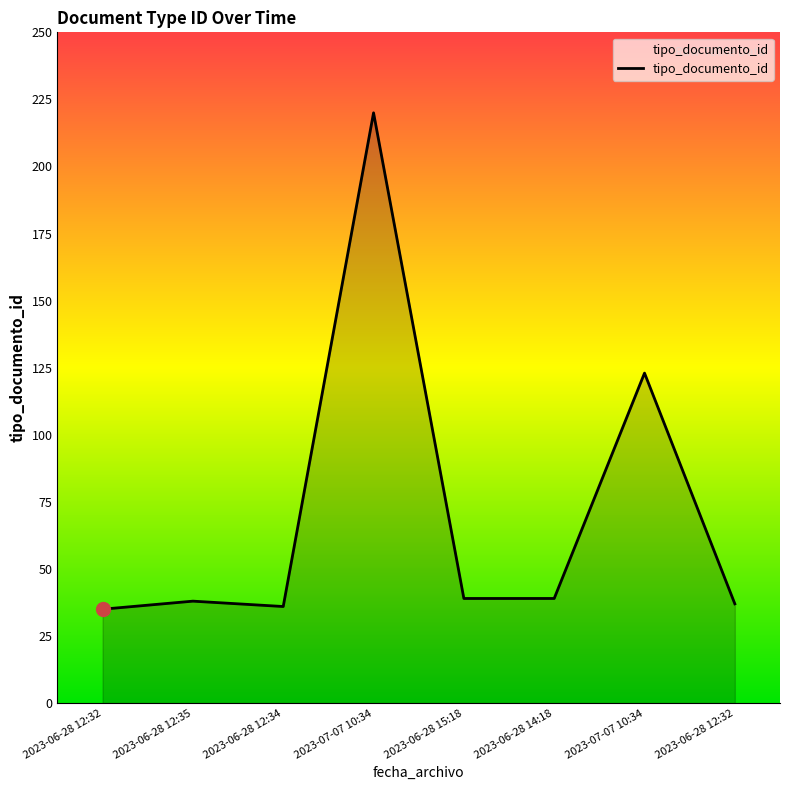

How many distinct data groups are displayed?

1